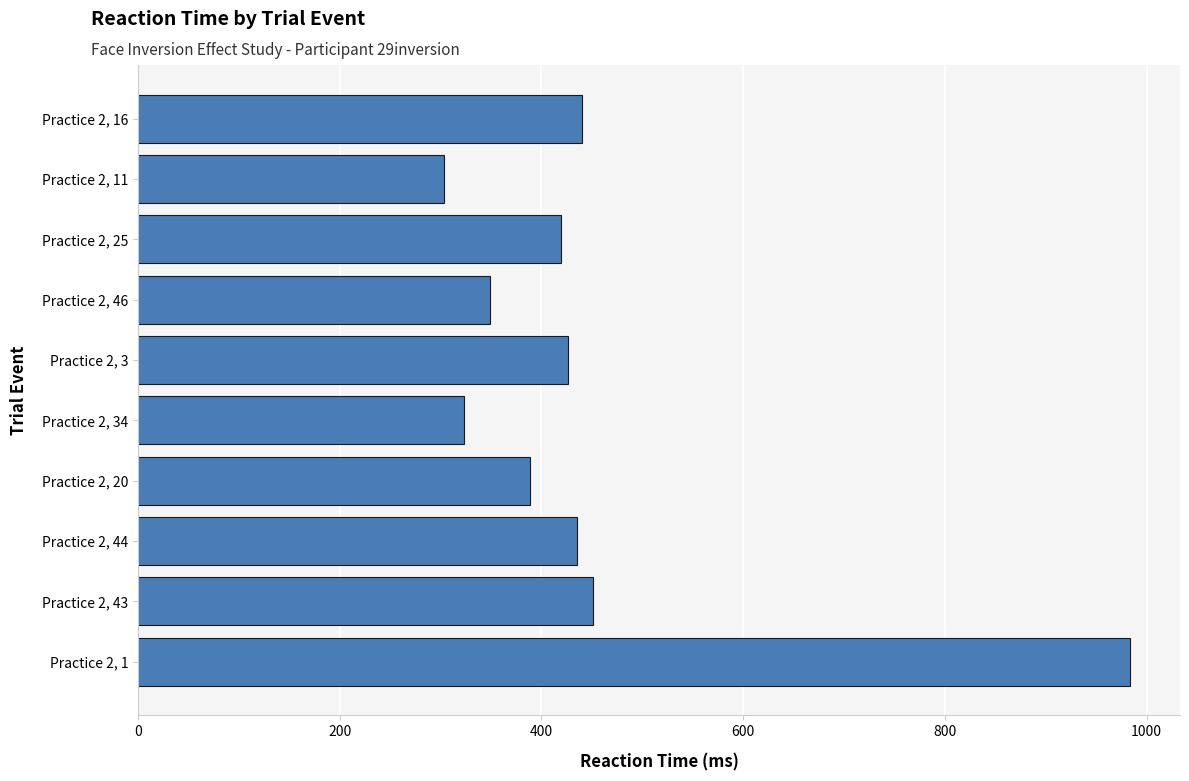

How many data points are less than 426?

5